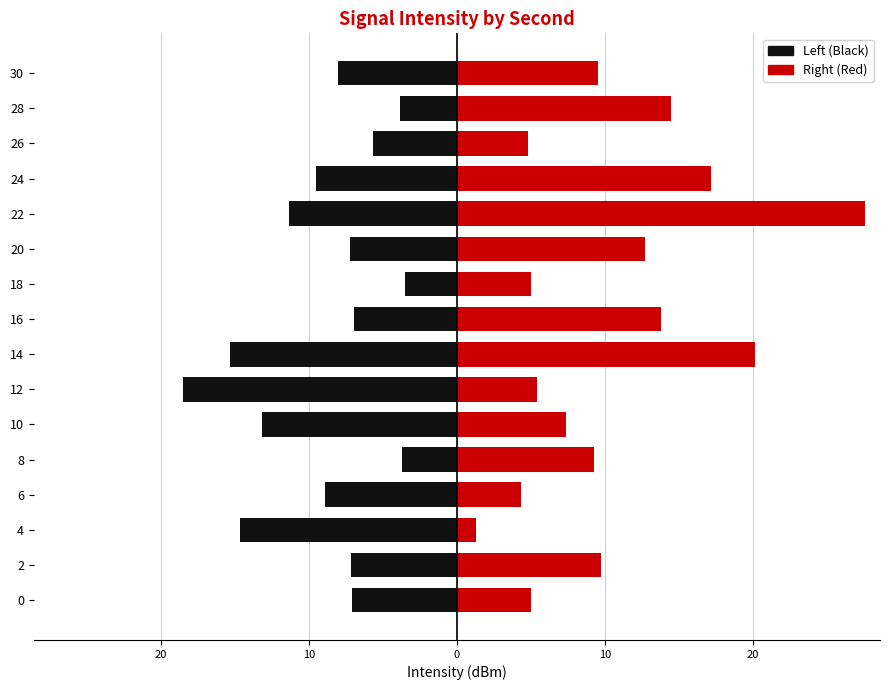

At how many categories does at least one series exceed 19?

2